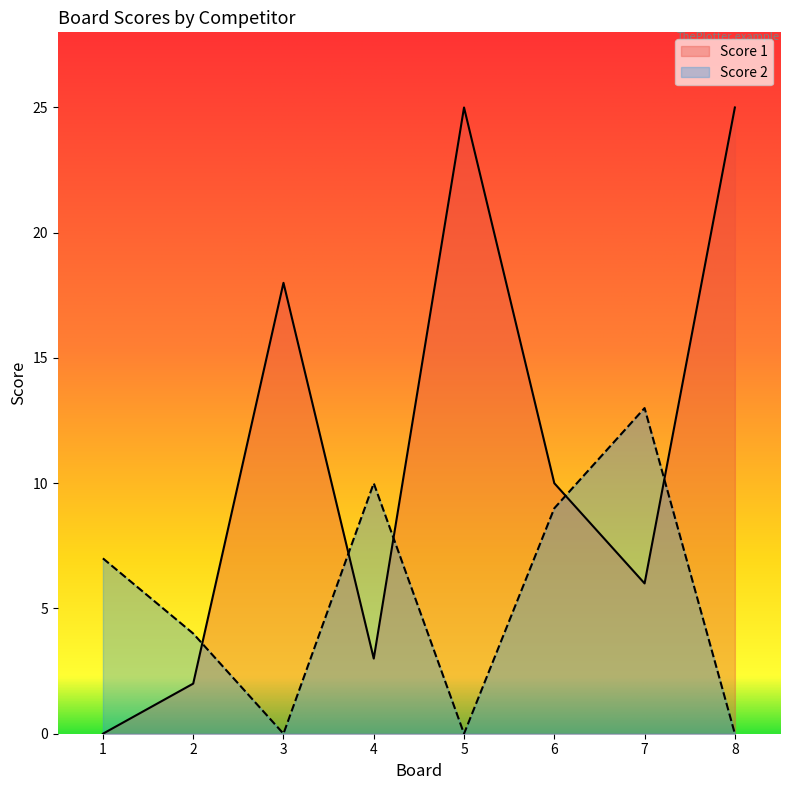

What is the difference between the second highest and minimum values in the Score 2 series?

10